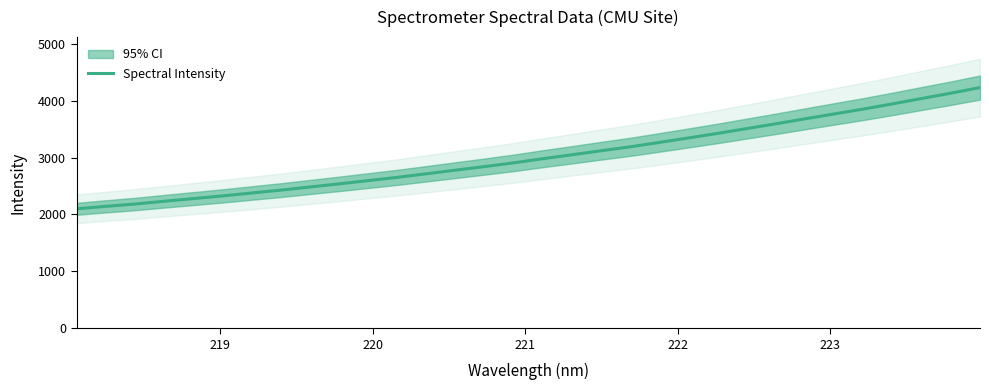

Reading right to left, extract all data points from this chart.

4230.2	4131.3	4038.2	3943.8	3852.8	3767.3	3681.4	3594.1	3510.3	3425.6	3345.6	3266.8	3189.3	3120.5	3049.6	2980.6	2907.6	2841.9	2779.1	2715.2	2652.2	2595.1	2537.7	2482.5	2427.4	2376.5	2325.8	2278.5	2231.6	2183.2	2142.4	2099.0